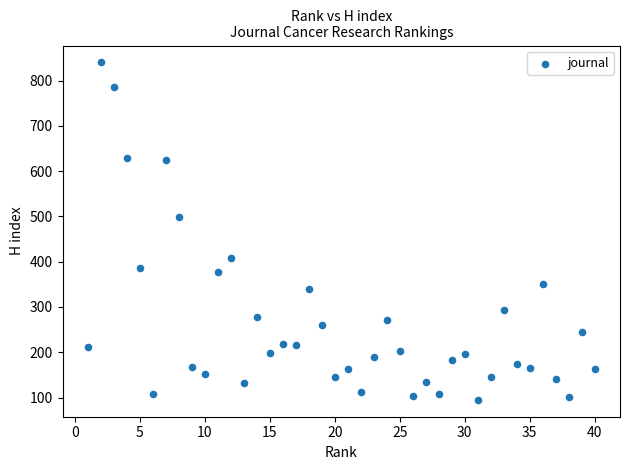

What is the range of X values (max minus min)?

39